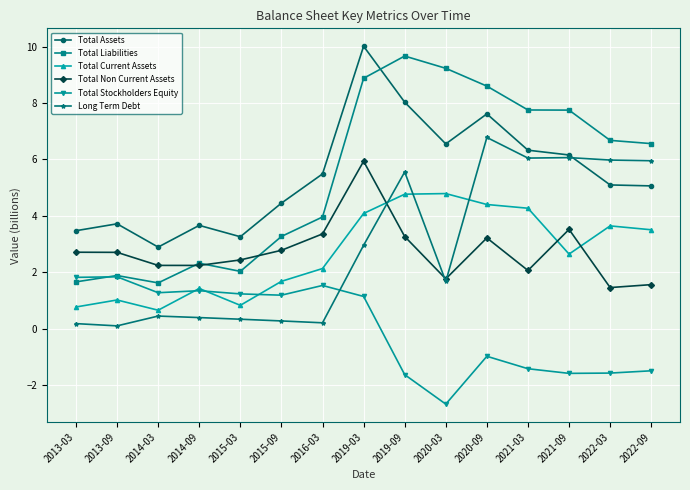

How many data points in Total Assets are less than 5?

6